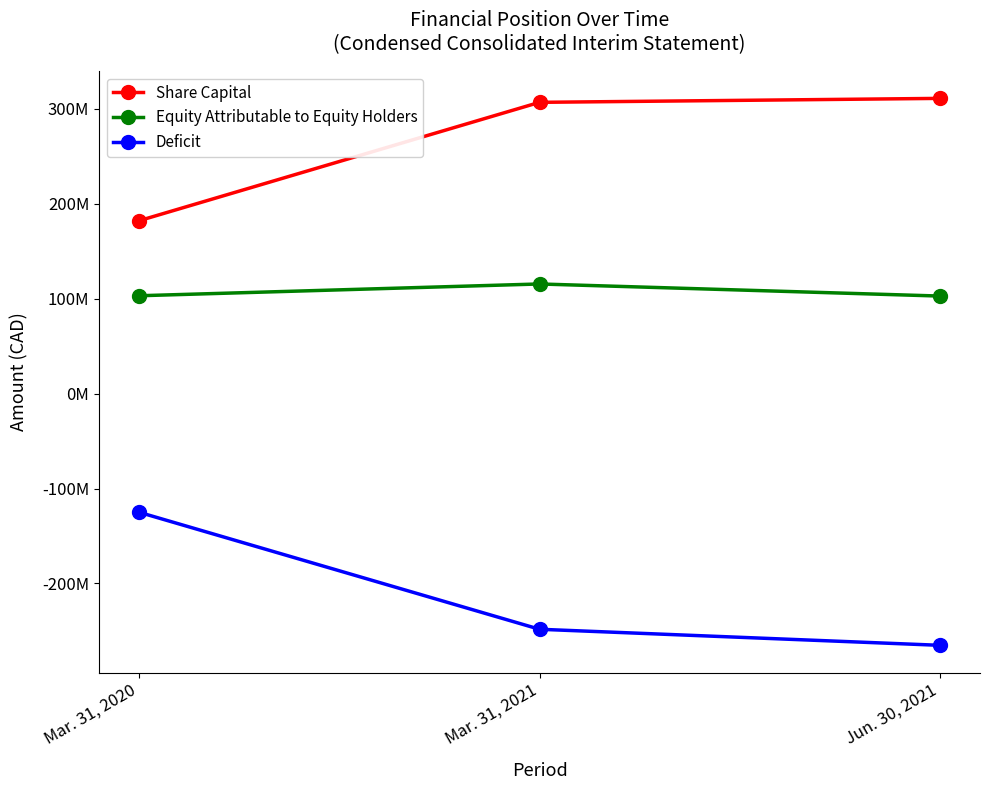

What is the maximum value for Share Capital?

310780282